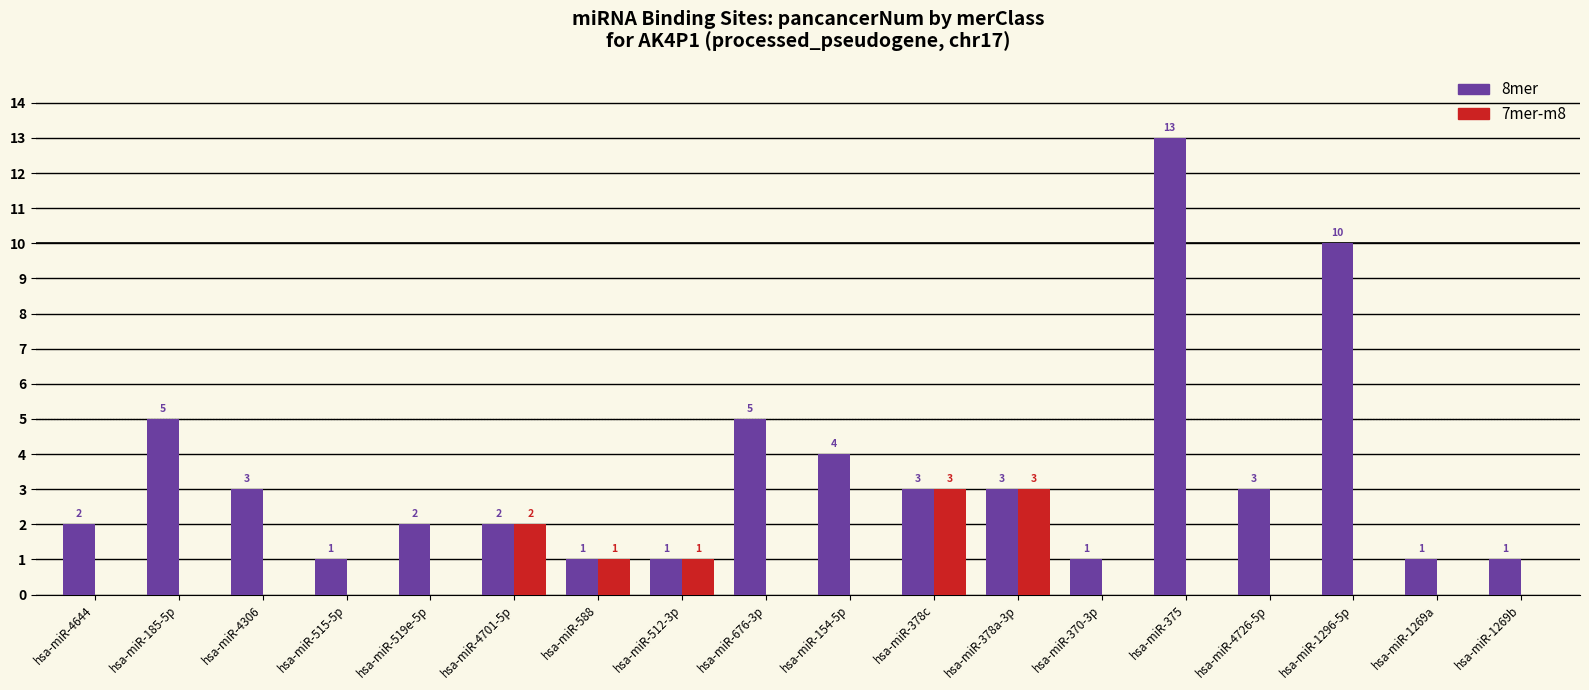

What is the sum of all 8mer values?

61